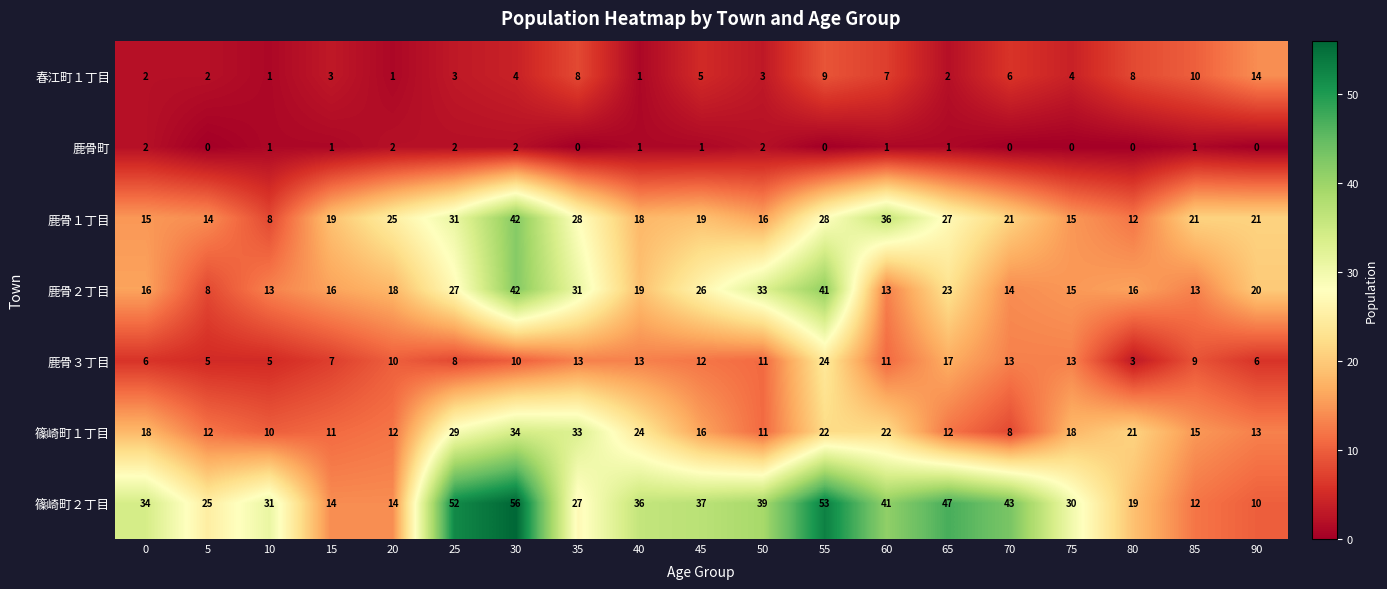

Between 20 and 40, which series saw the biggest shift?

篠崎町２丁目